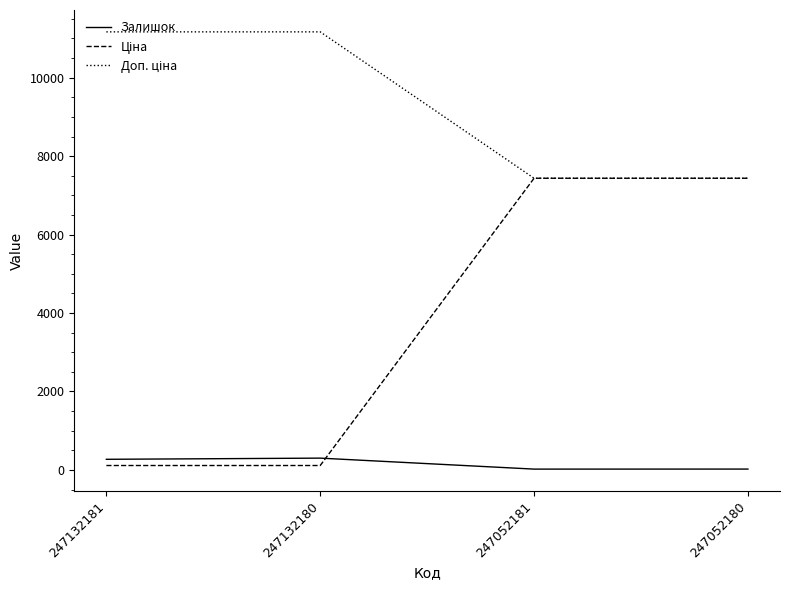

What is the maximum value shown in the chart?

11169.0